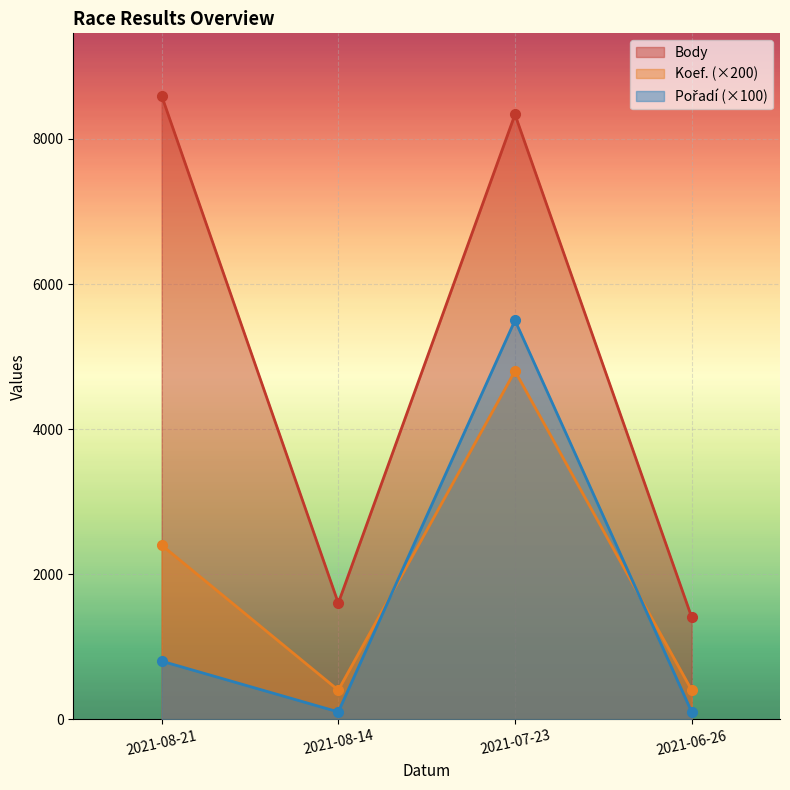

What is the value of the Body point at the 1st from the left?

8597